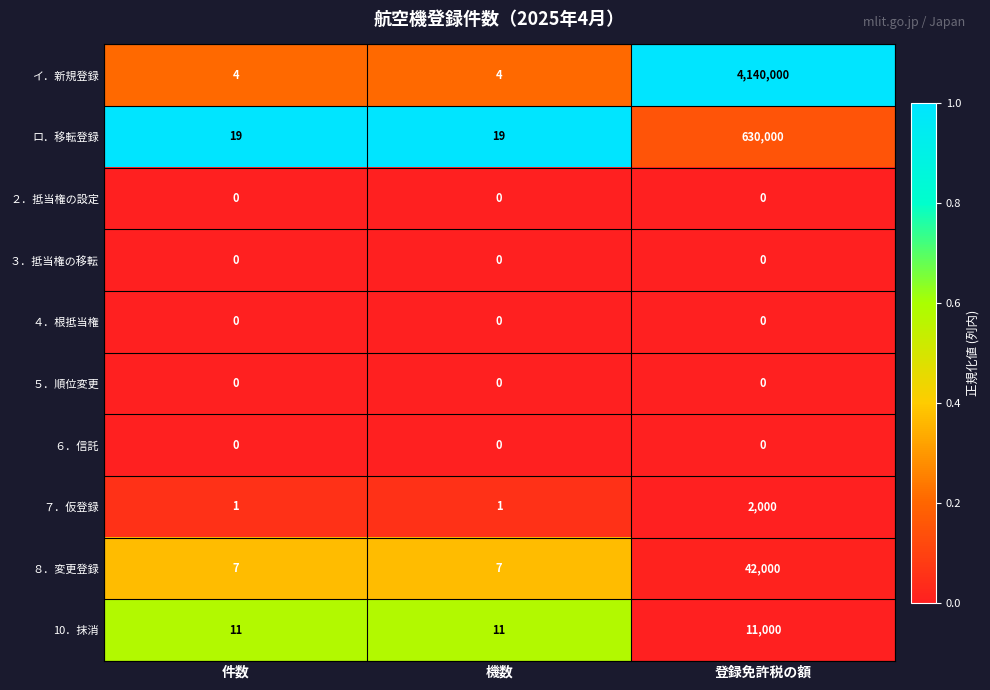

What is the greatest value displayed?

4140000